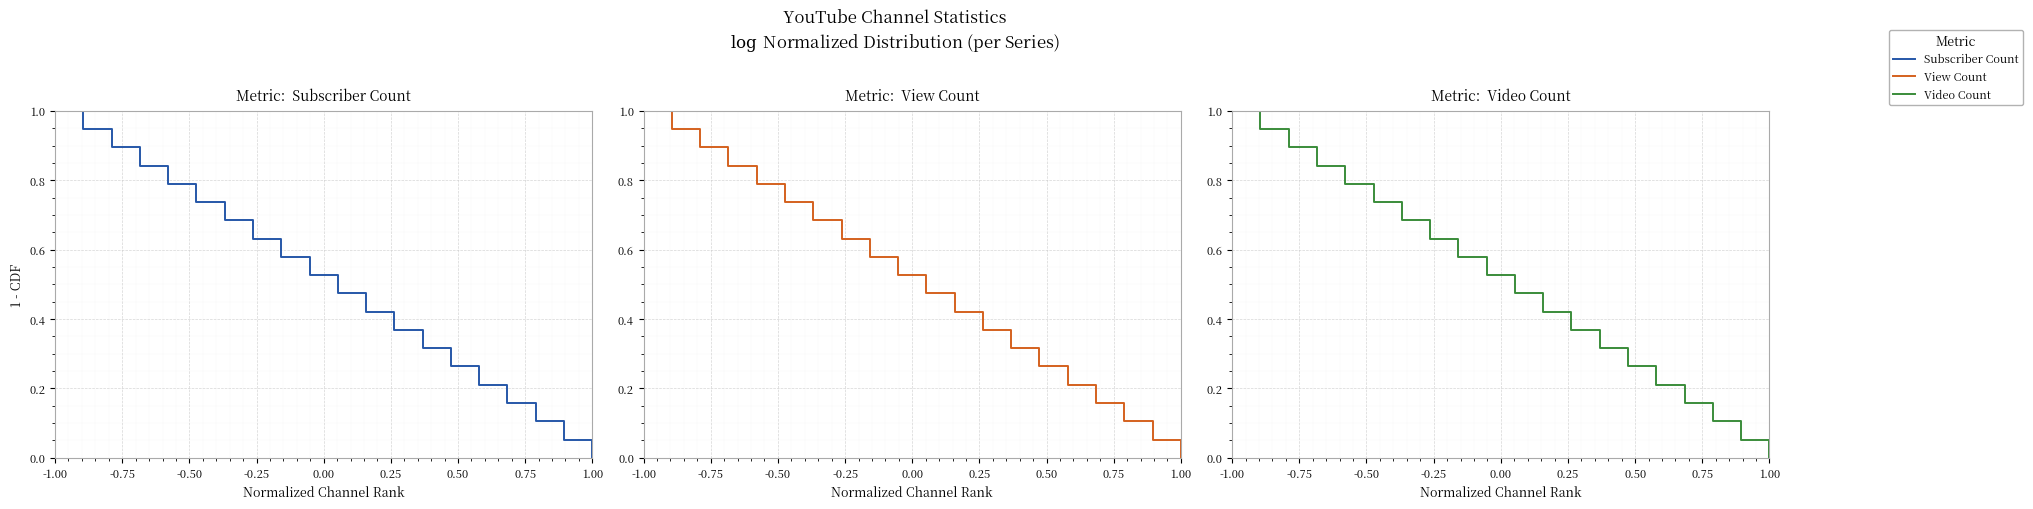

True or false: Subscriber Count and Video Count cross at least once.

False